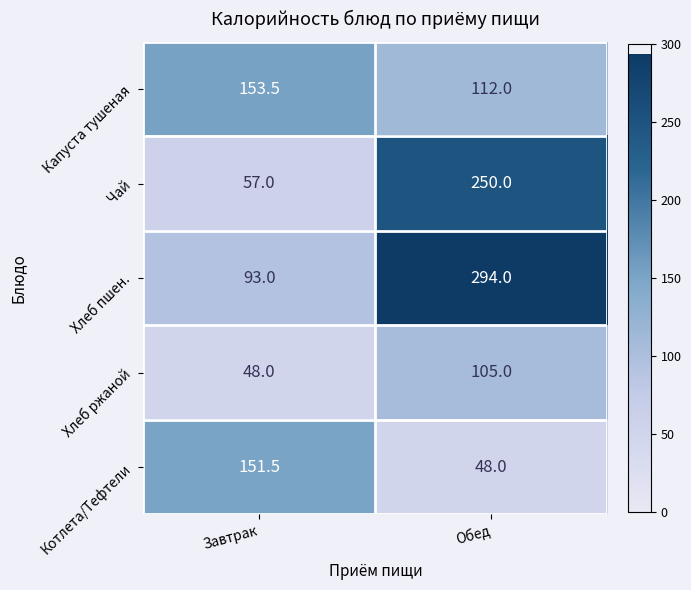

What is the difference between the maximum and minimum values in the Котлета/Тефтели series?

103.5